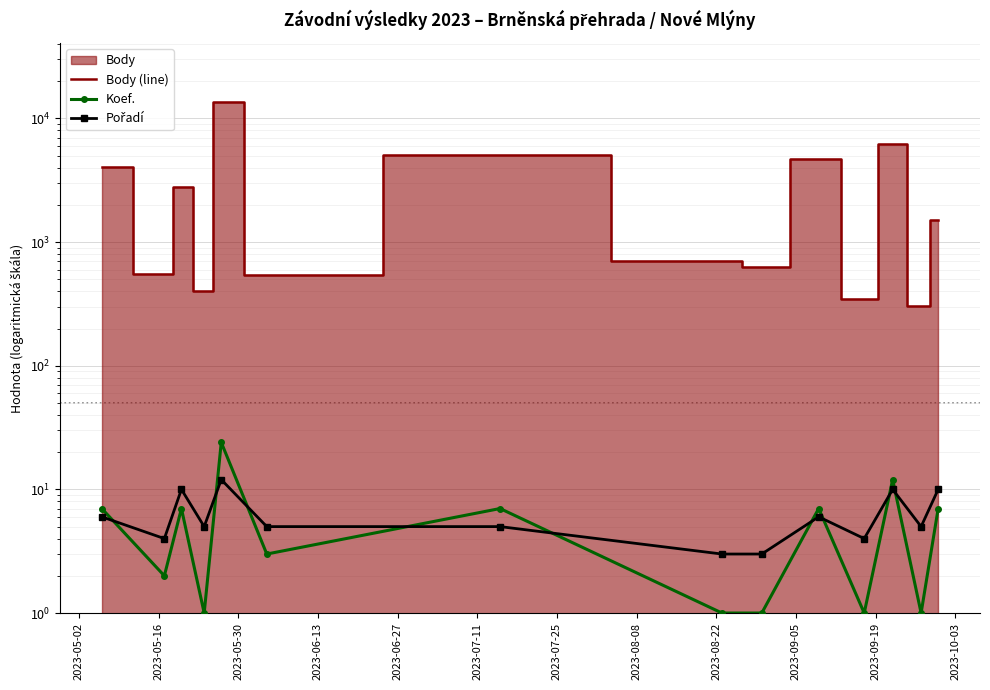

Which series has the largest range (max minus min)?

Body (line)